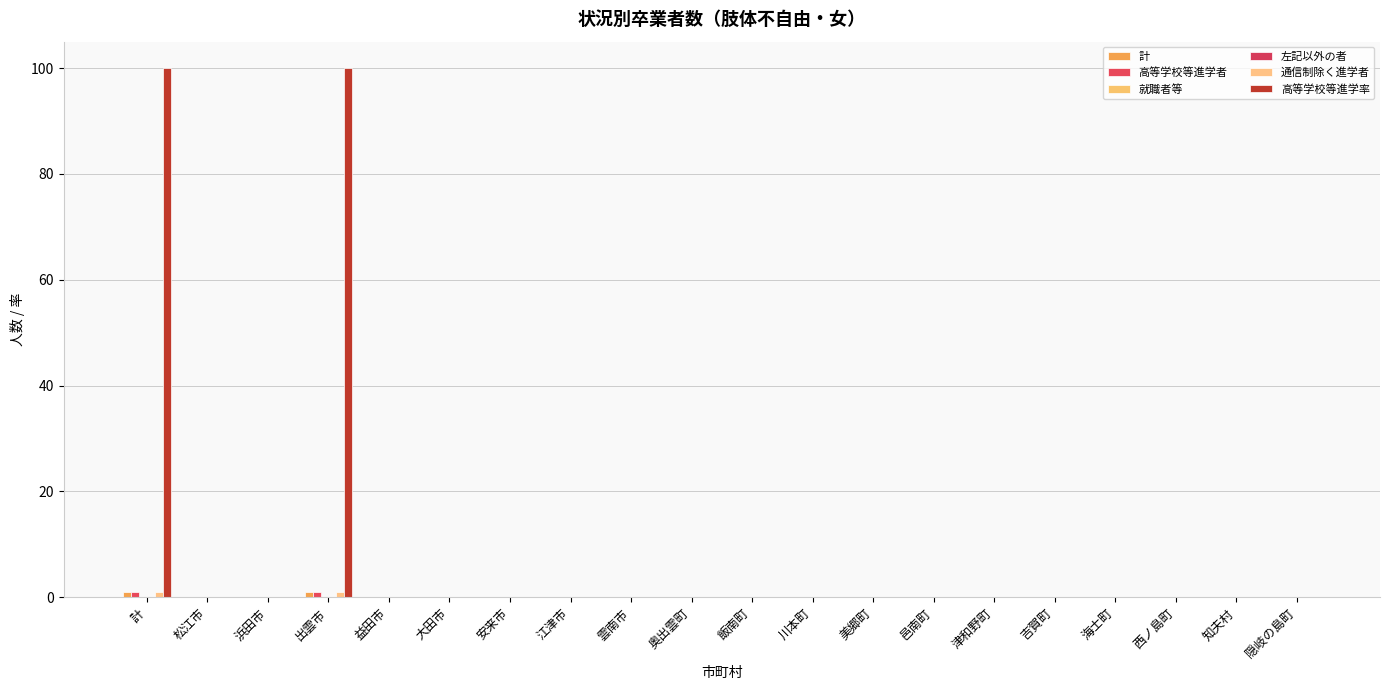

How many groups of bars are there?

20